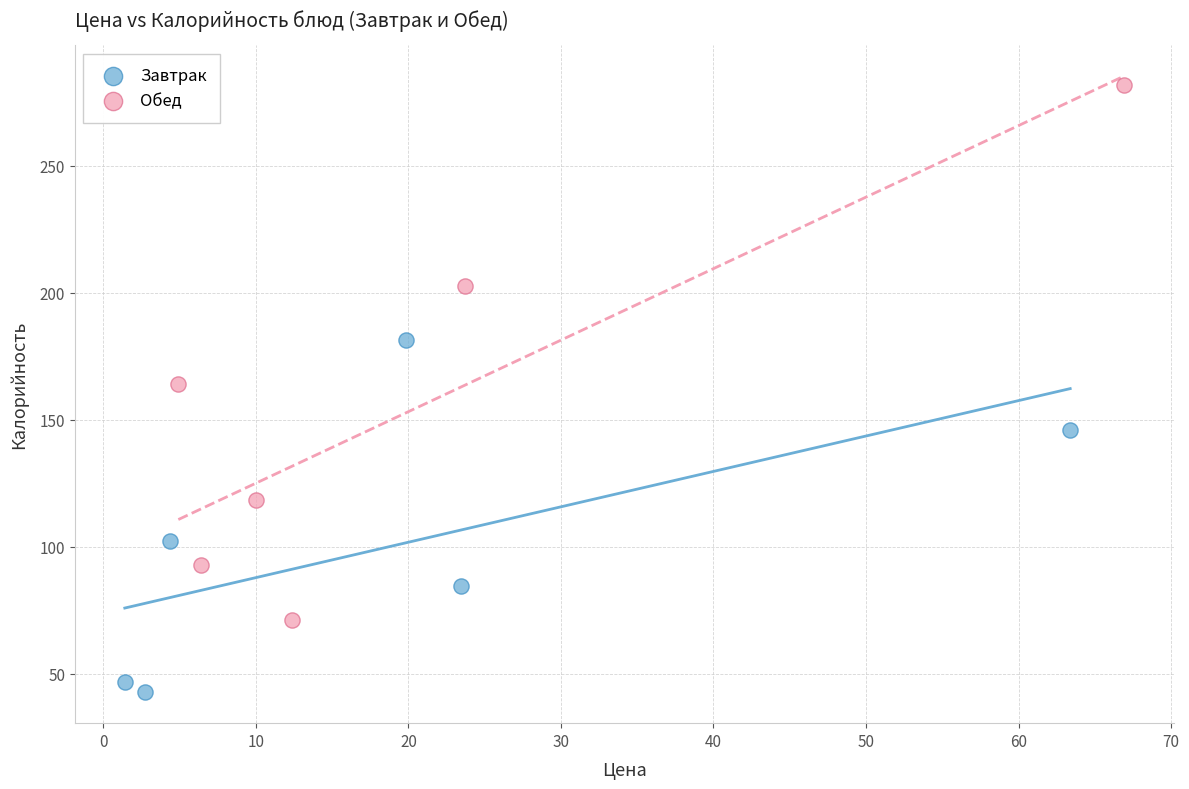

Which series contains the highest Y value?

Обед